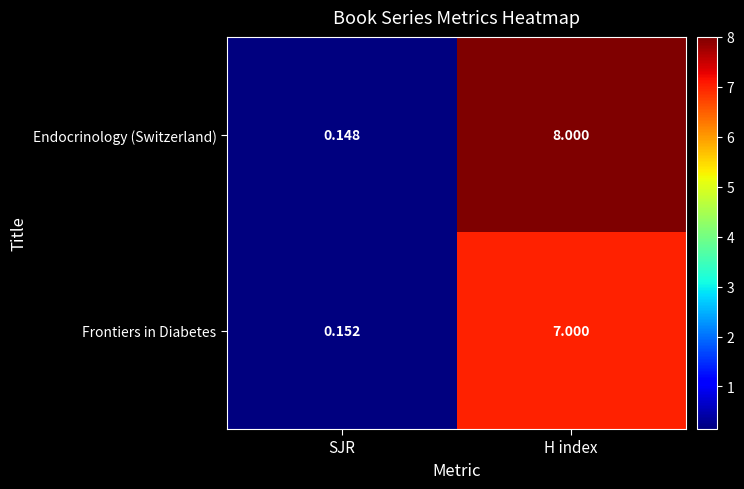

Where is Endocrinology (Switzerland) nearest to the value 4?

SJR